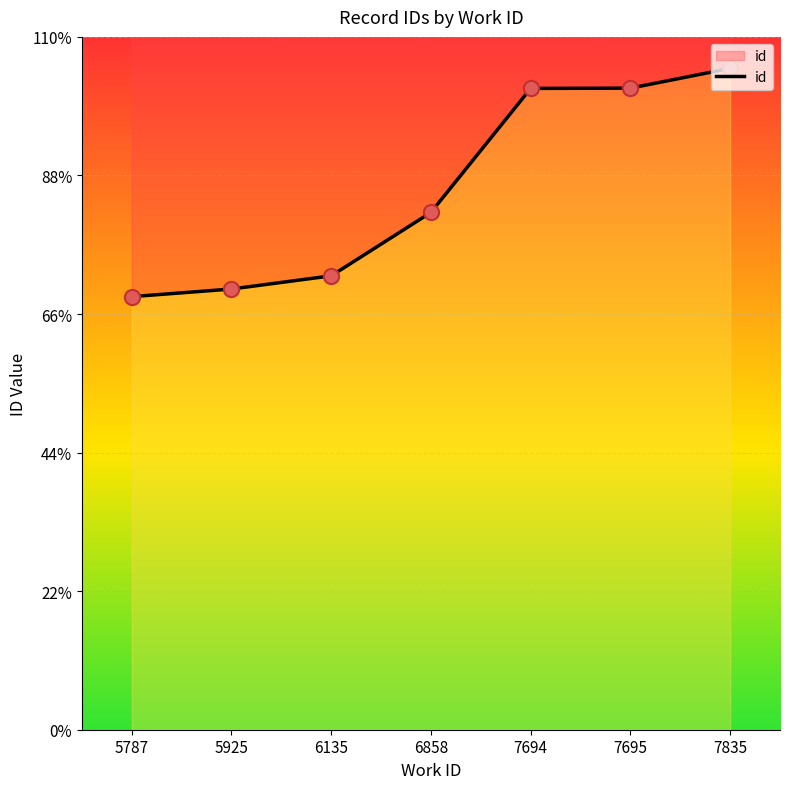

What is the ratio of the value at 6858 to the value at 5925?

1.2